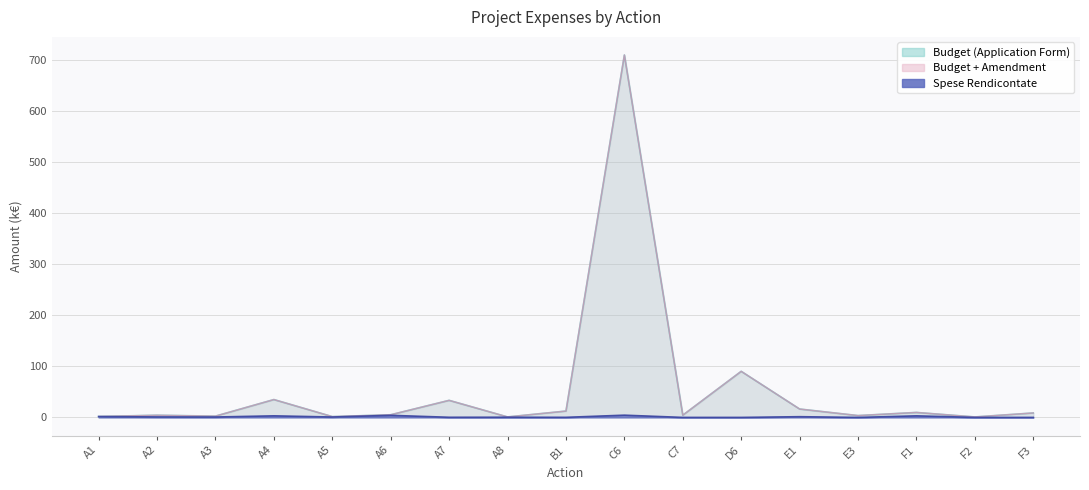

Which series changed the most between A2 and C6?

Budget (Application Form)